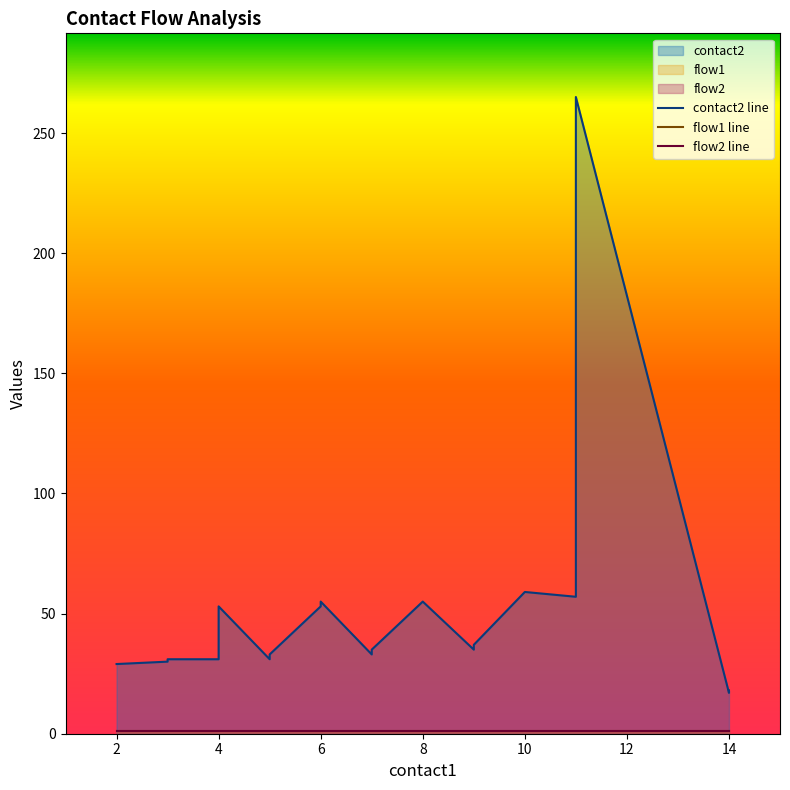

True or false: contact2 line has more than 2 points higher than both neighbors.

True